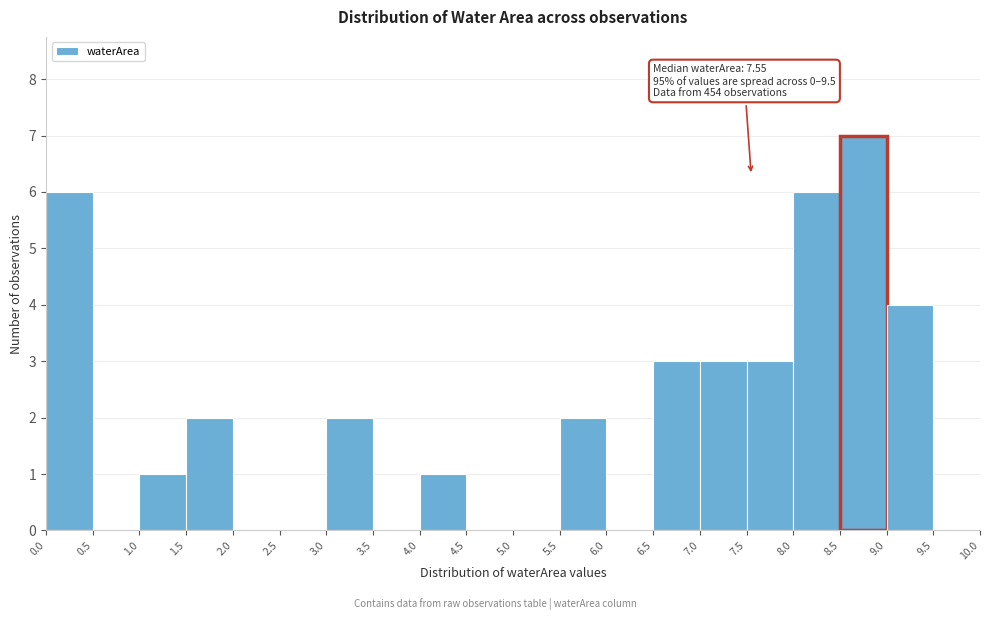

Which range on the x-axis has the tallest bar?

8.5 to 9.0